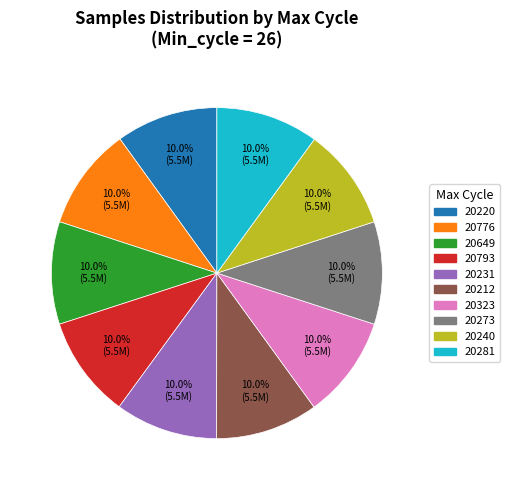

Does any single category account for the majority?

No